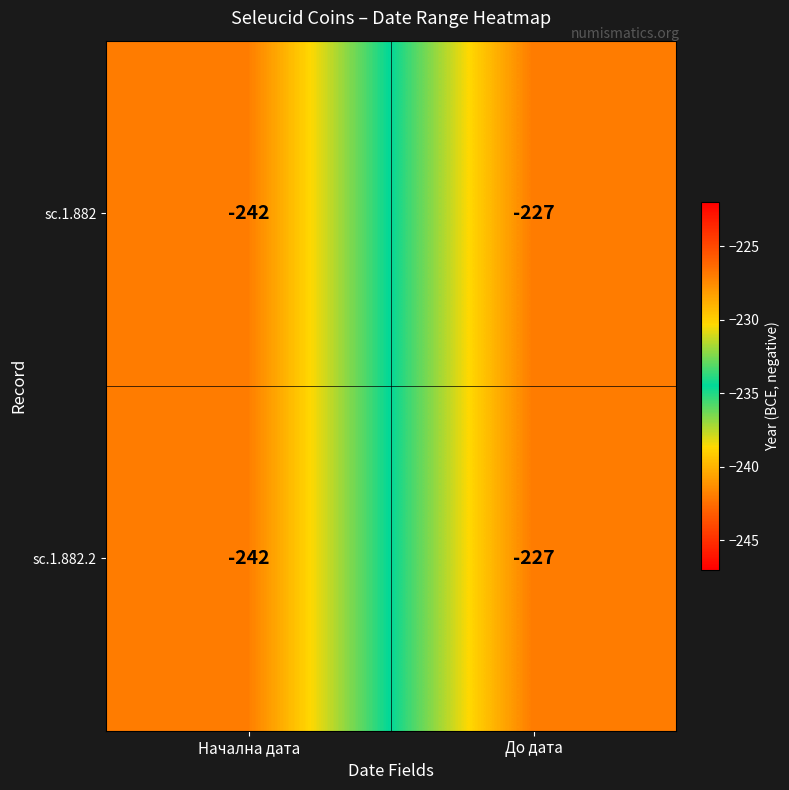

At which category is the sum across all series the highest?

До дата